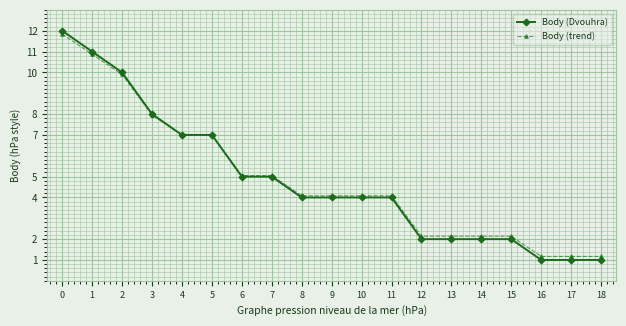

True or false: Body (Dvouhra) has a value of 4.0 at 11.

True